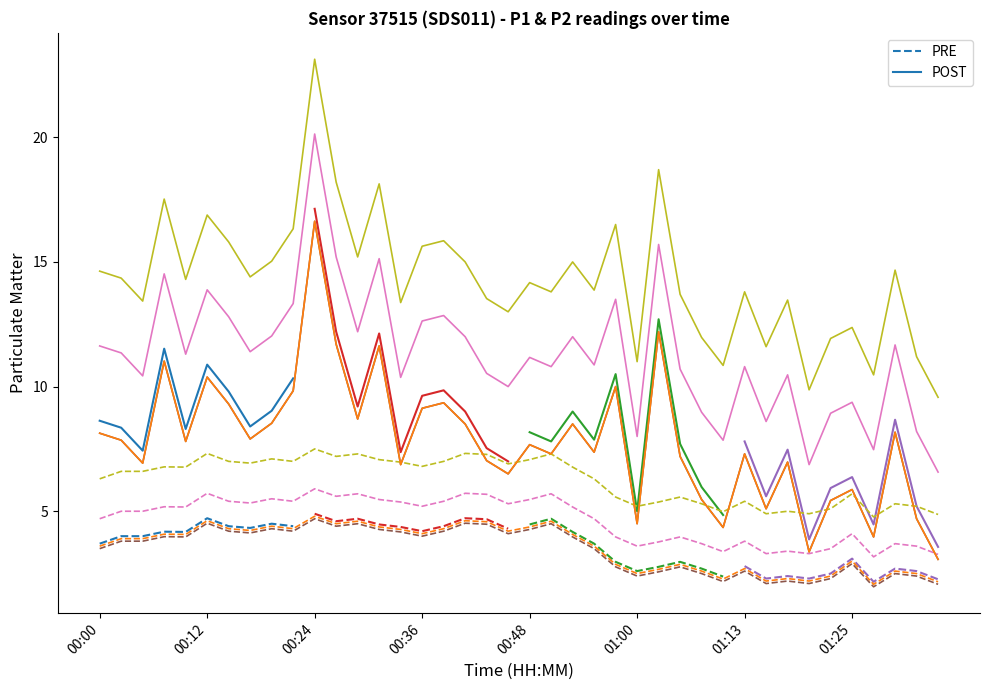

The value of POST at 00:12 is 10.9. True or false?

True